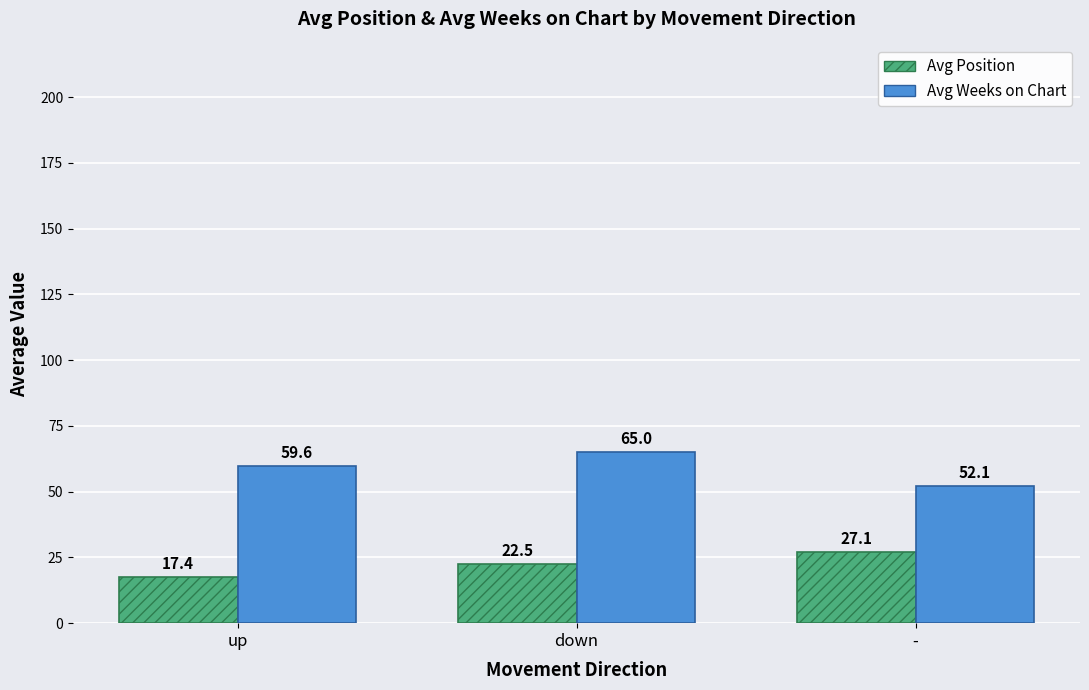

Is it true that Avg Weeks on Chart equals 65.0 at down?

True